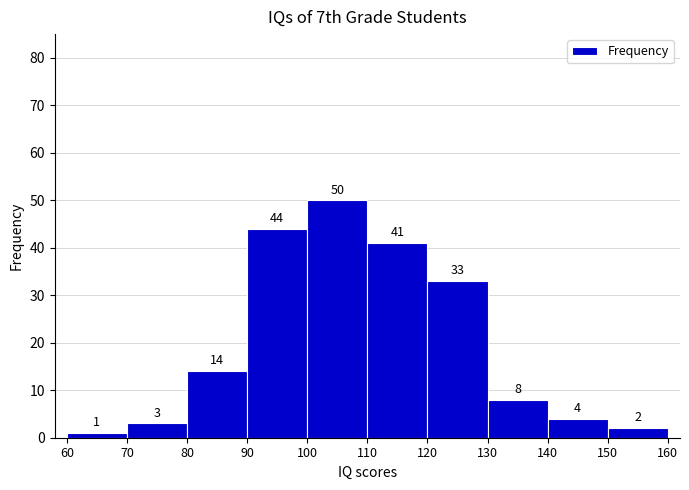

Which range on the x-axis has the tallest bar?

100 to 110